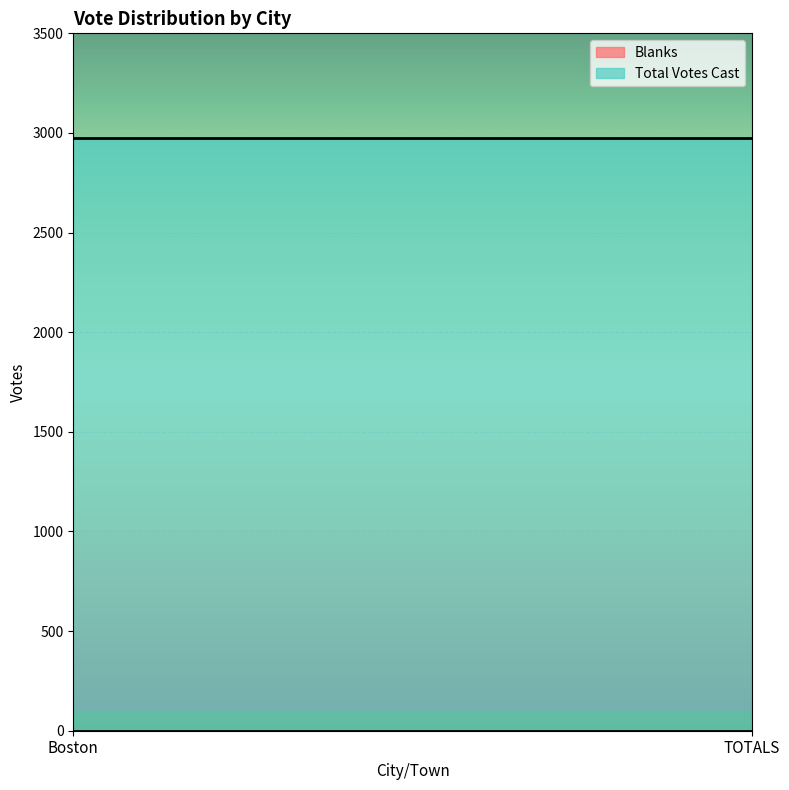

What is the sum of the Total Votes Cast values at TOTALS and Boston?

5954